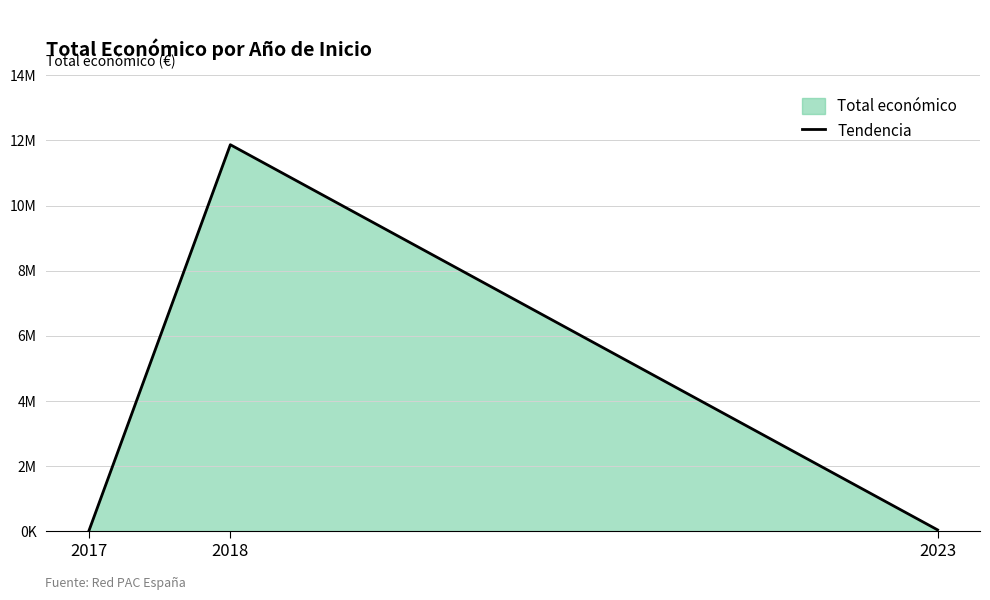

What is the difference between the maximum and minimum values?

11855120